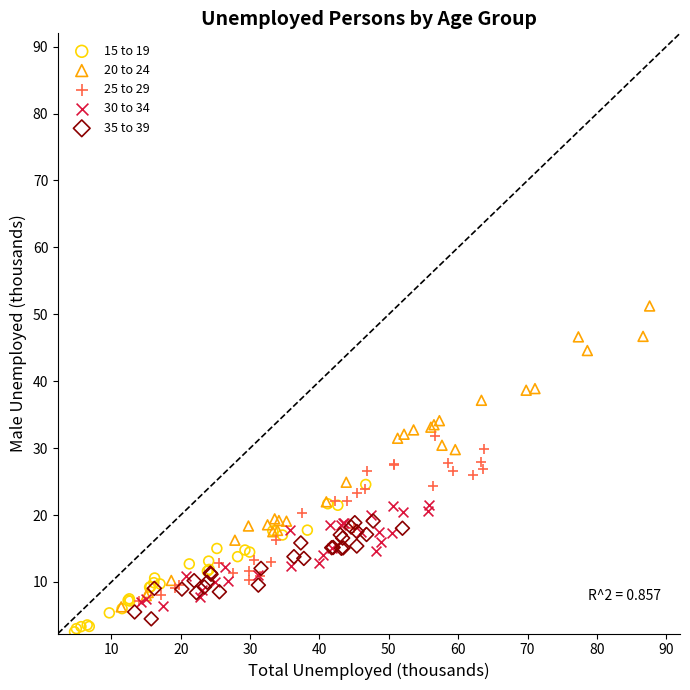

Which series has the widest spread of Y values?

20 to 24